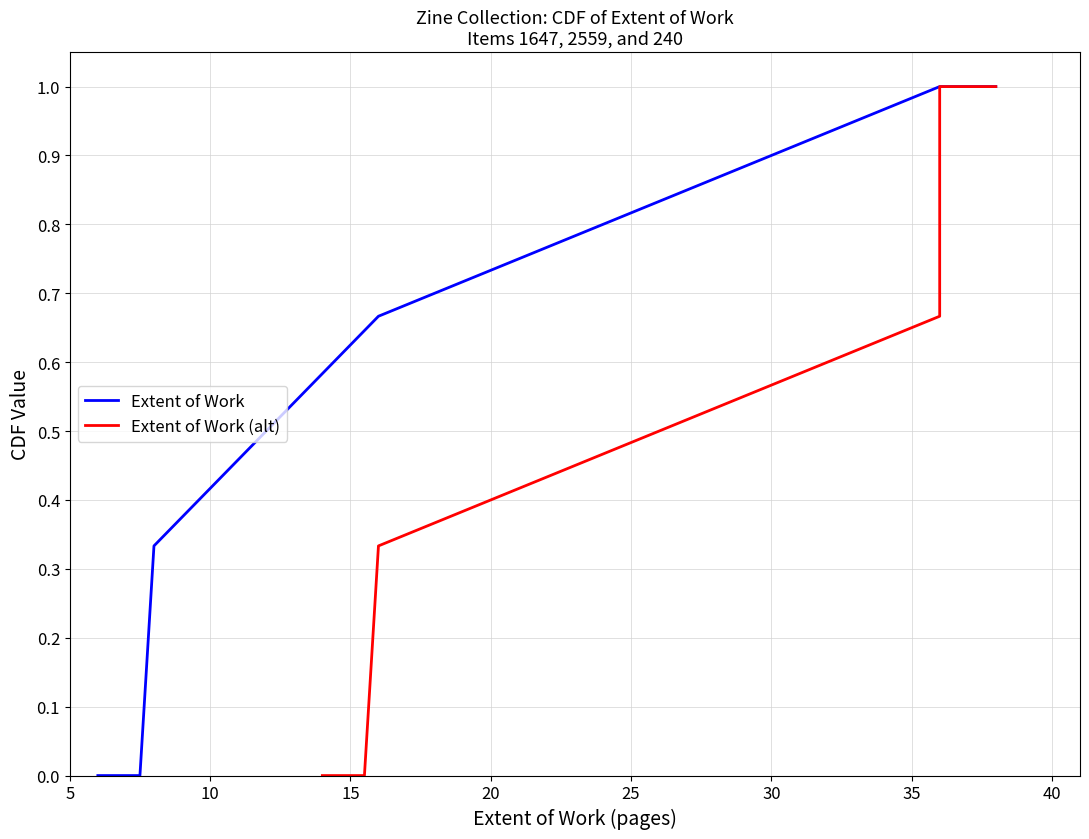

What is the sum of all Extent of Work (alt) values?

3.0